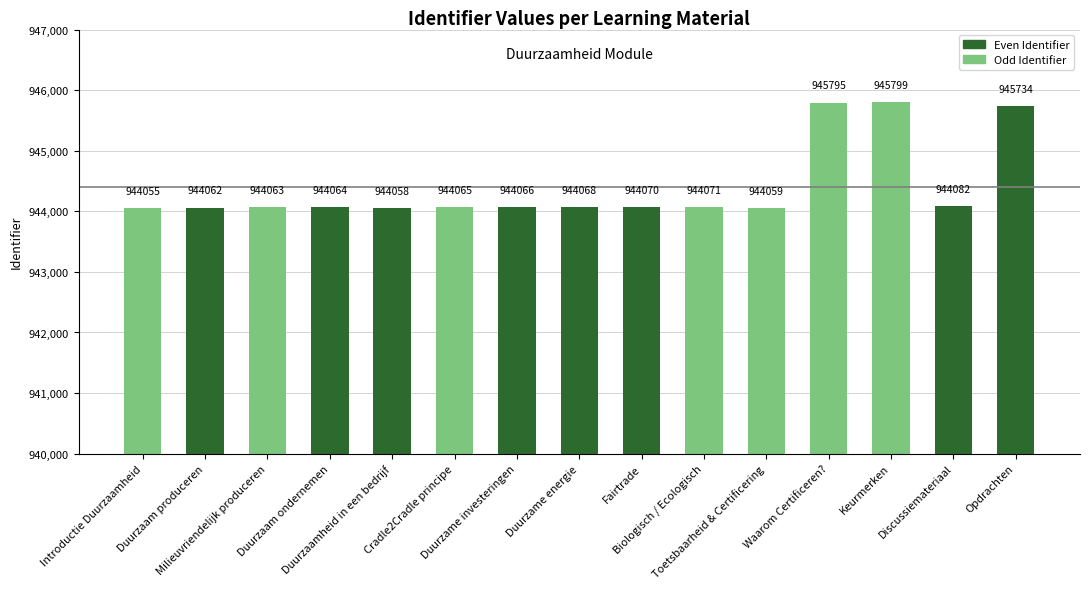

True or false: the data shows 259246 at Cradle2Cradle principe.

False